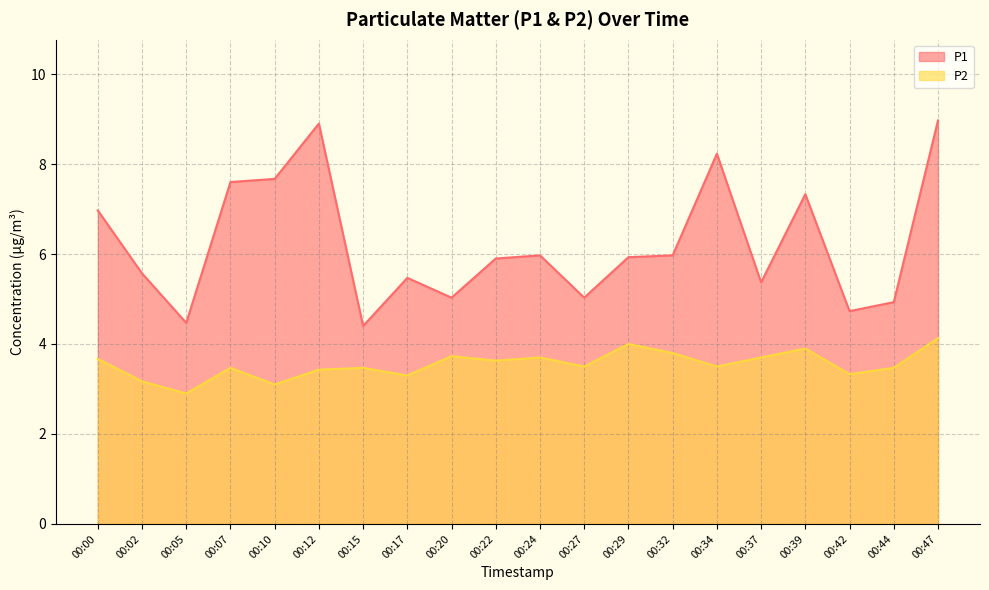

What value does the P2 series have at 00:07?

3.5